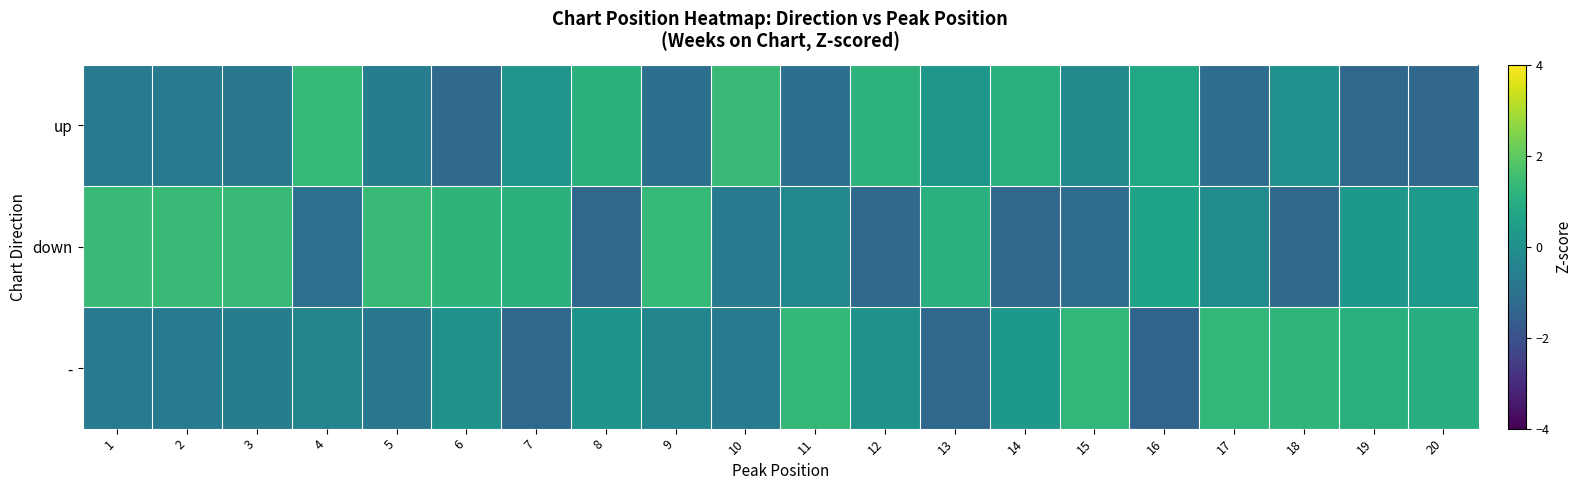

At 7, list the series in order from smallest to largest.

-, up, down